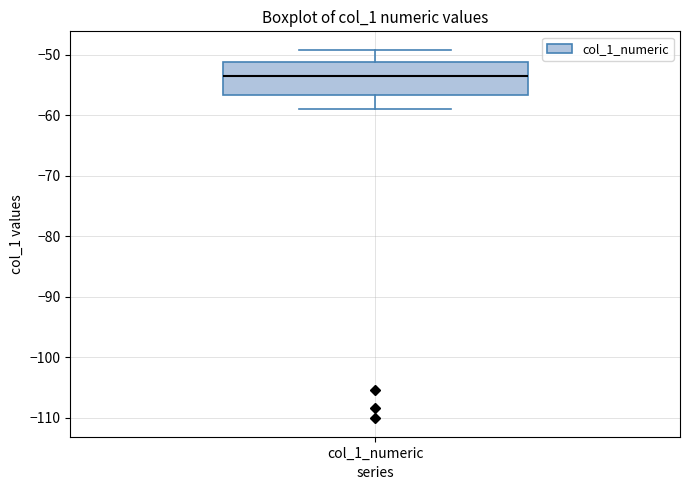

Where does the median line of the box for col_1_numeric sit on the y-axis? The values are not printed on the chart, so give them approximately, as read against the axis.

-53